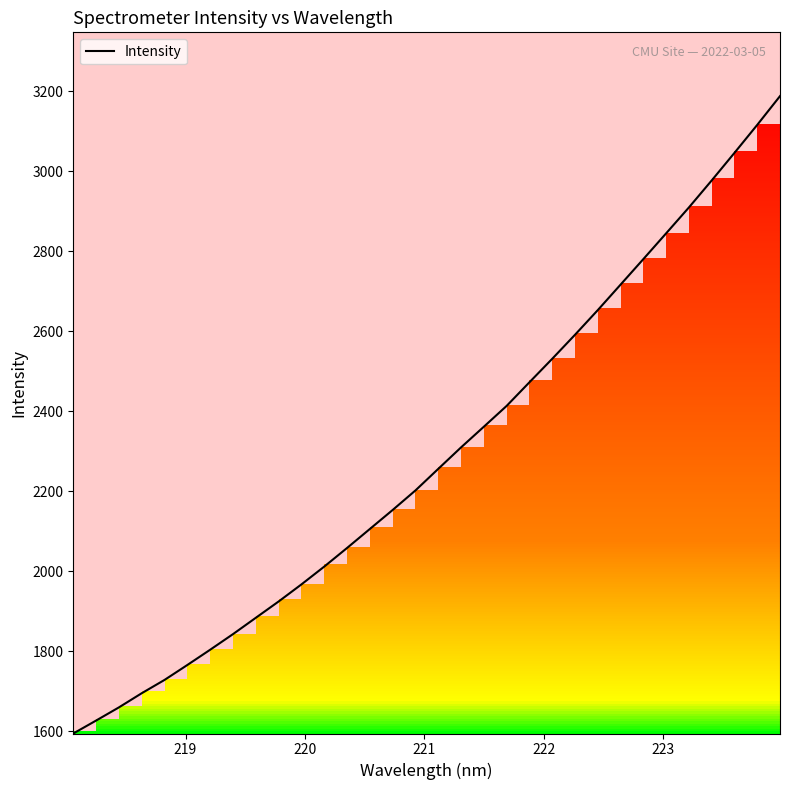

Does the chart display data point markers on the line(s)?

No